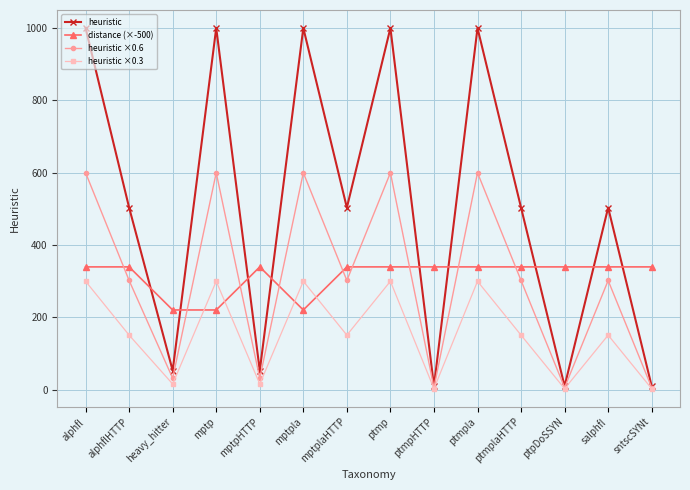

What is the total value across all series at ptmplaHTTP?

1295.1